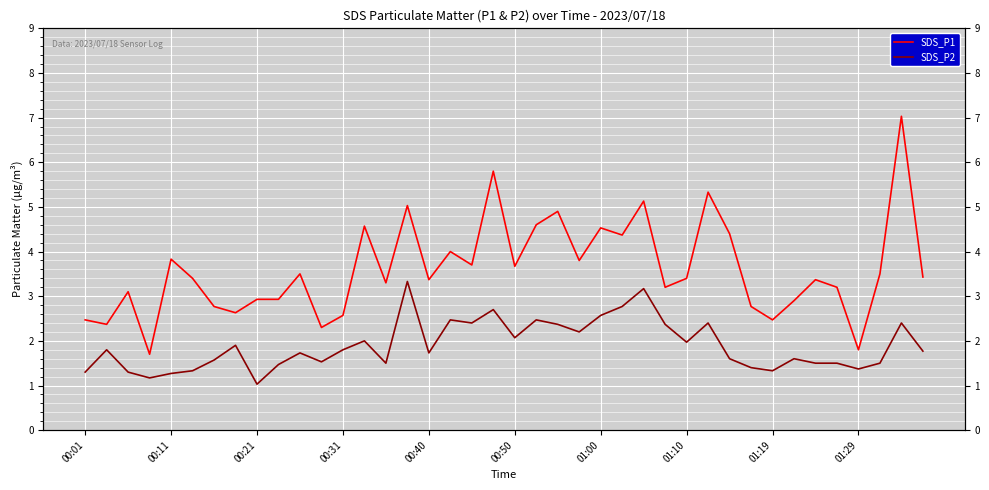

True or false: SDS_P1 and SDS_P2 cross at least once.

False